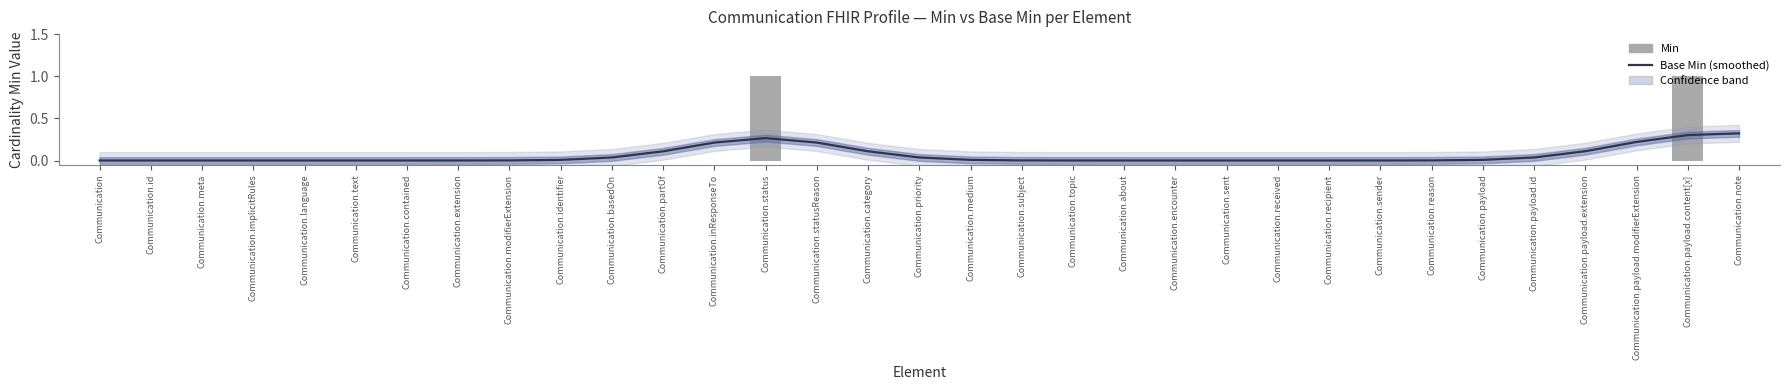

Which series has the widest spread of values?

Min